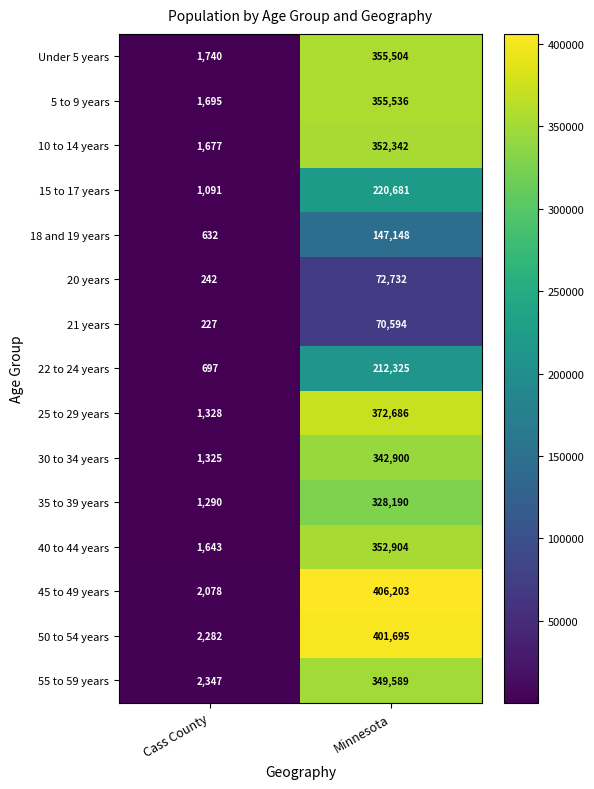

Which series changed the most between Cass County and Minnesota?

45 to 49 years